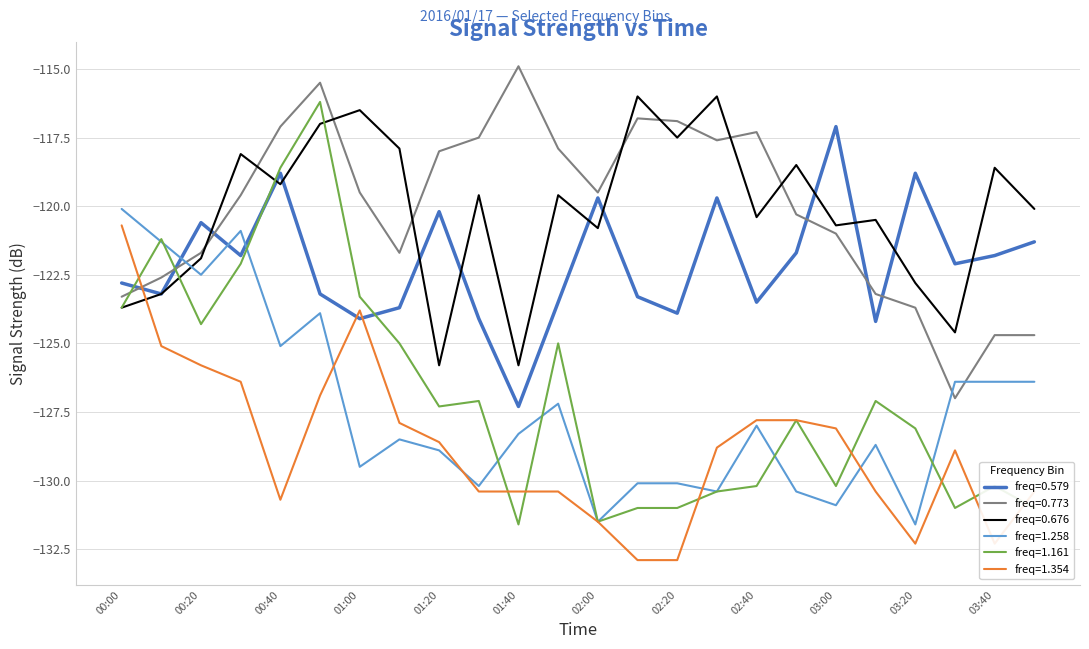

What is the smallest value displayed?

-132.9